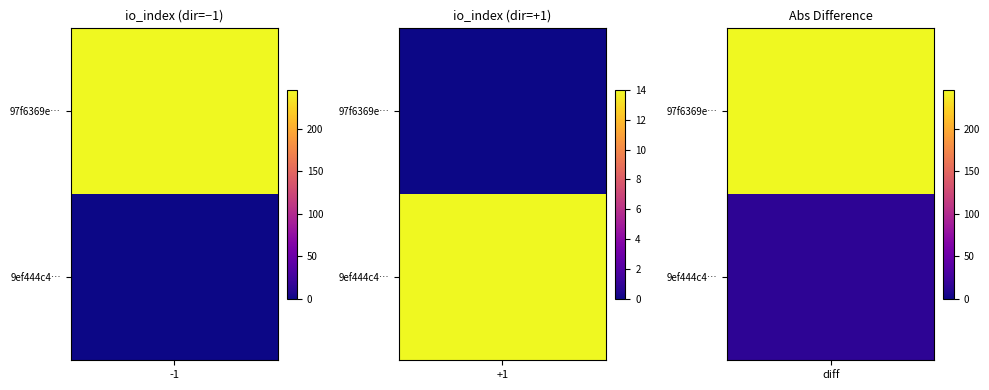

Reading left to right, list all the values displayed in this chart.

97f6369e5a1aaa2ec8cb4feeca5ecb232fa56dd: -1	246
9ef444c49e62d62c6583e93e5308f3e33763b2f: 1	14